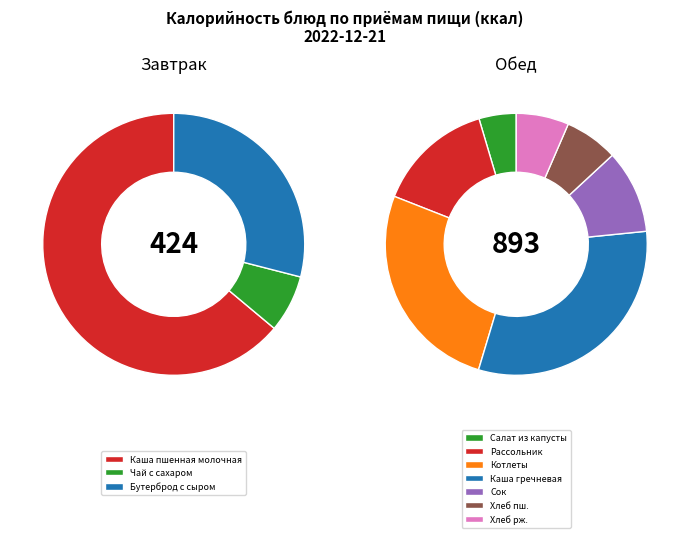

Is it true that Котлеты/биточки/шницели is 9% of the pie?

False